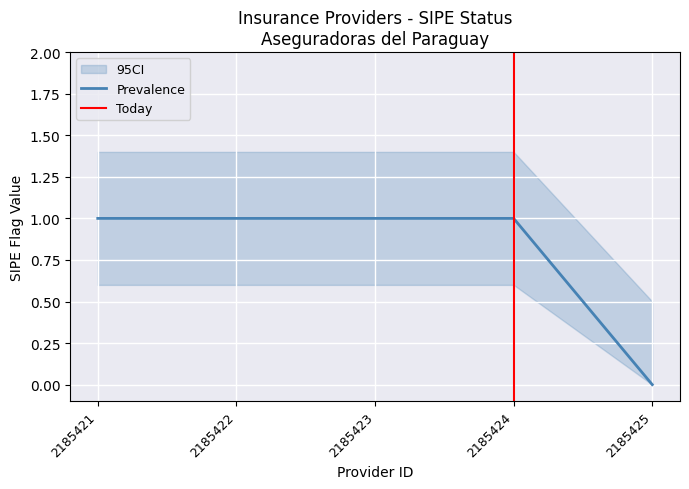

Count the Prevalence values in the range 1 to 2.

4